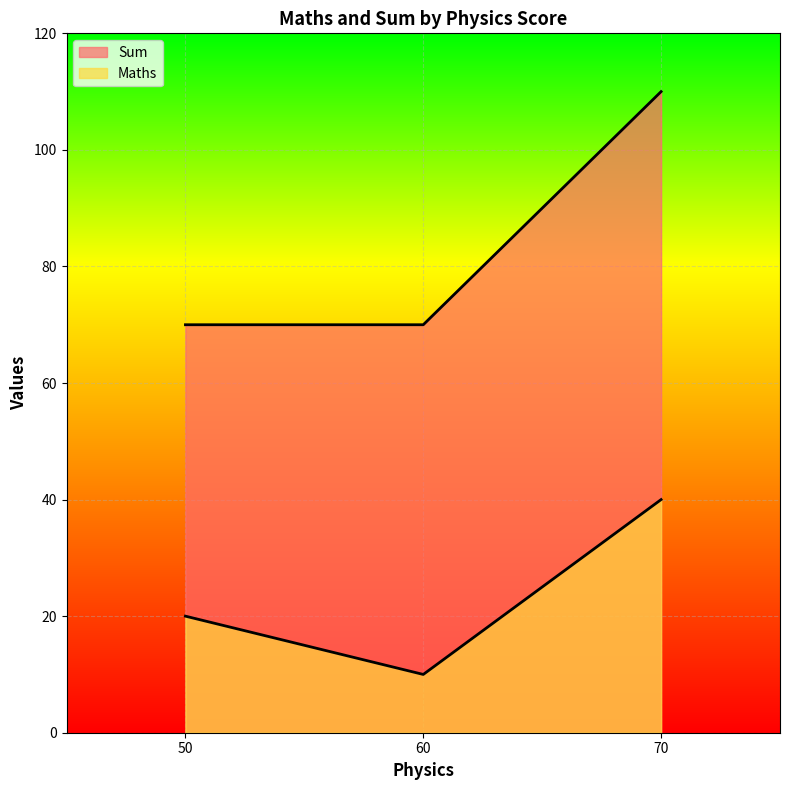

Which category has the lowest value in the Sum series?

50